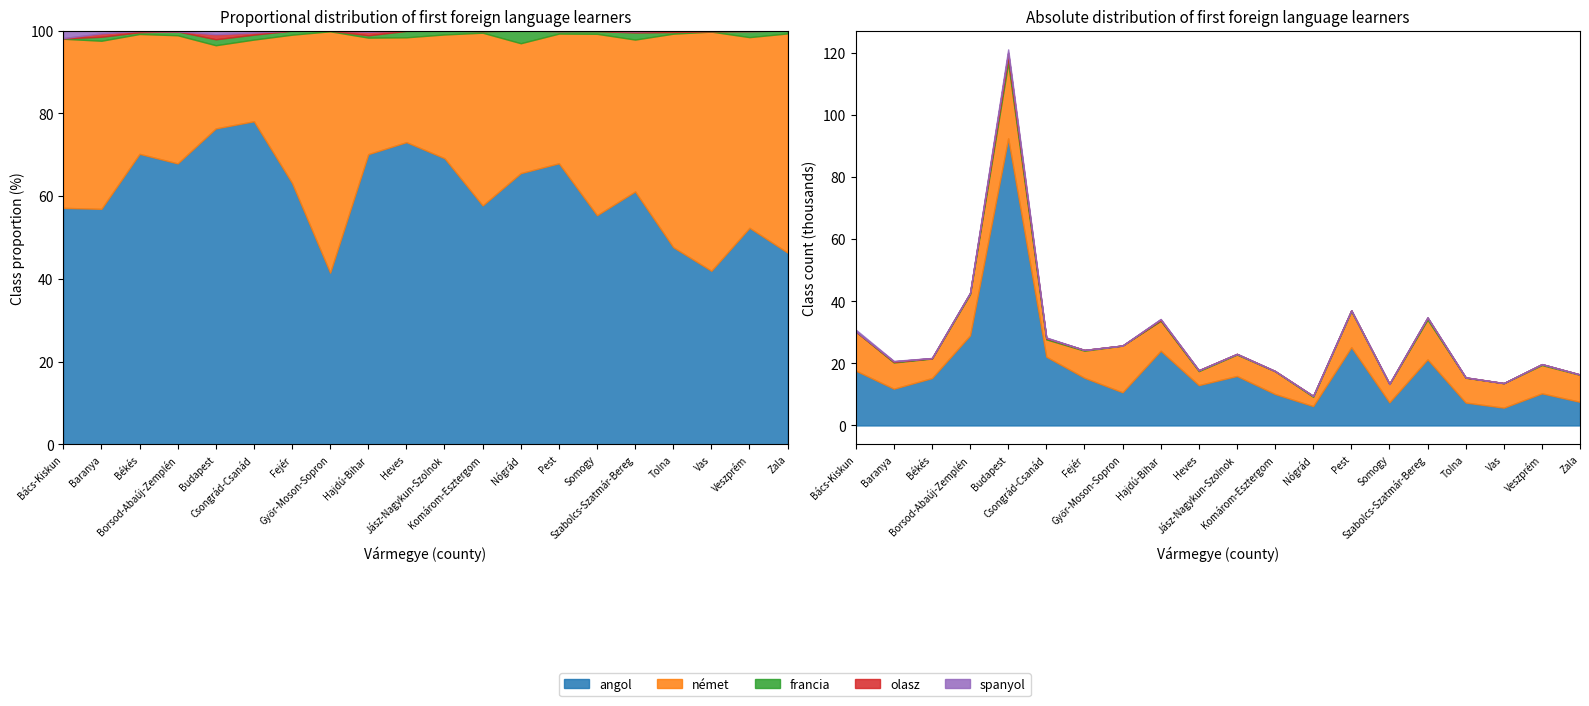

The value of spanyol at Bács-Kiskun is 897. True or false?

False